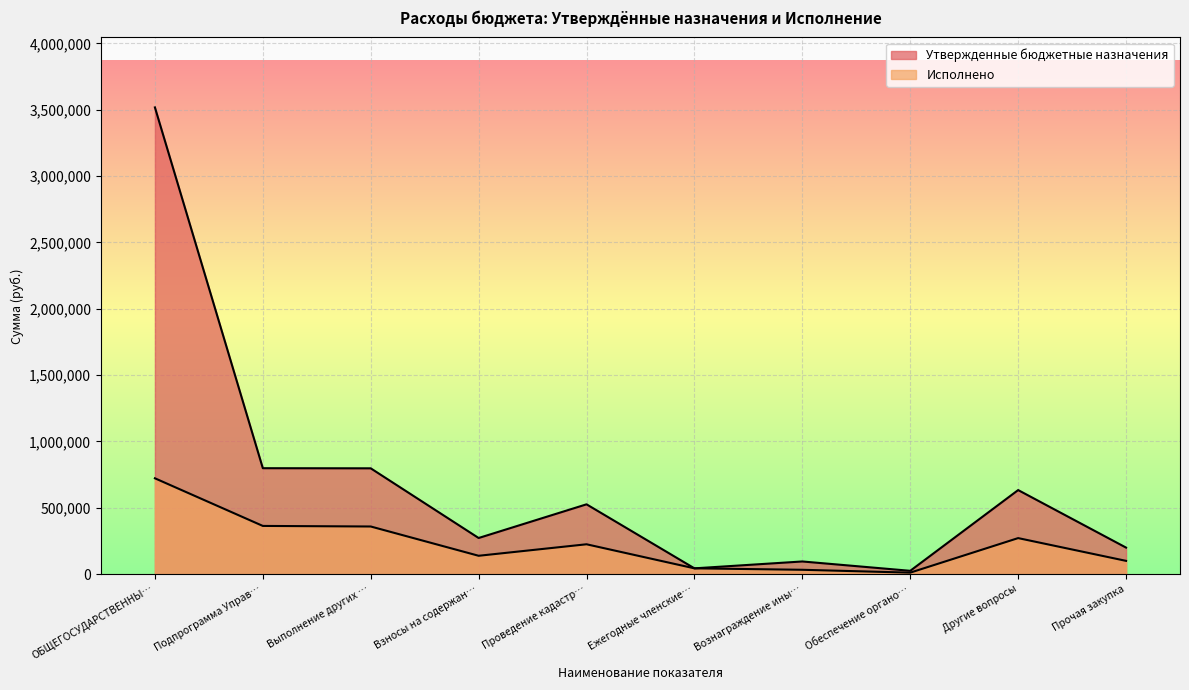

How many lines are shown in the chart?

2